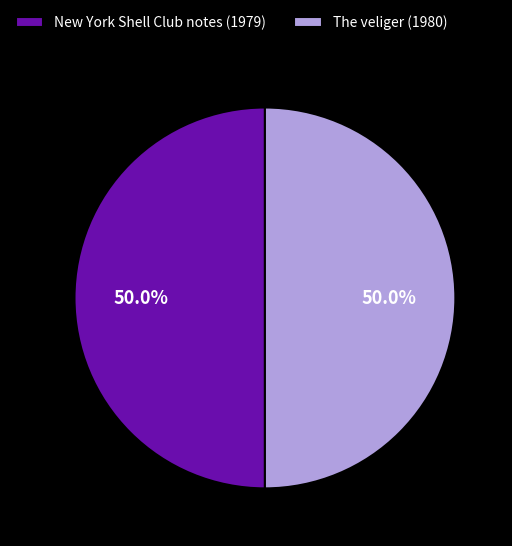

Is it true that New York Shell Club notes (1979) is 65% of the pie?

False